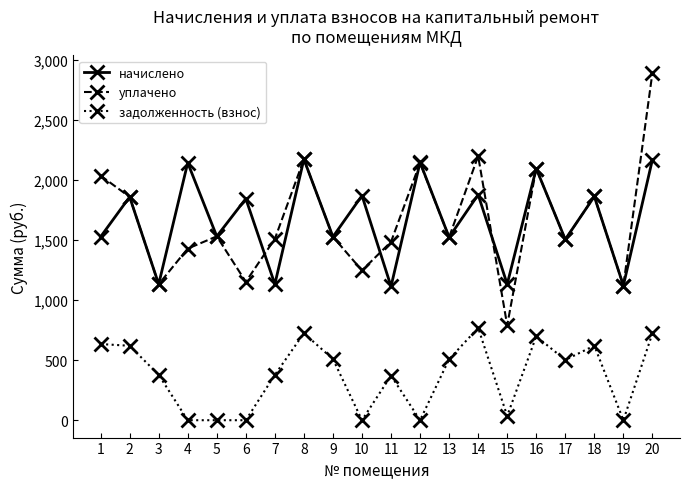

What value does the уплачено series have at 20?

2890.6